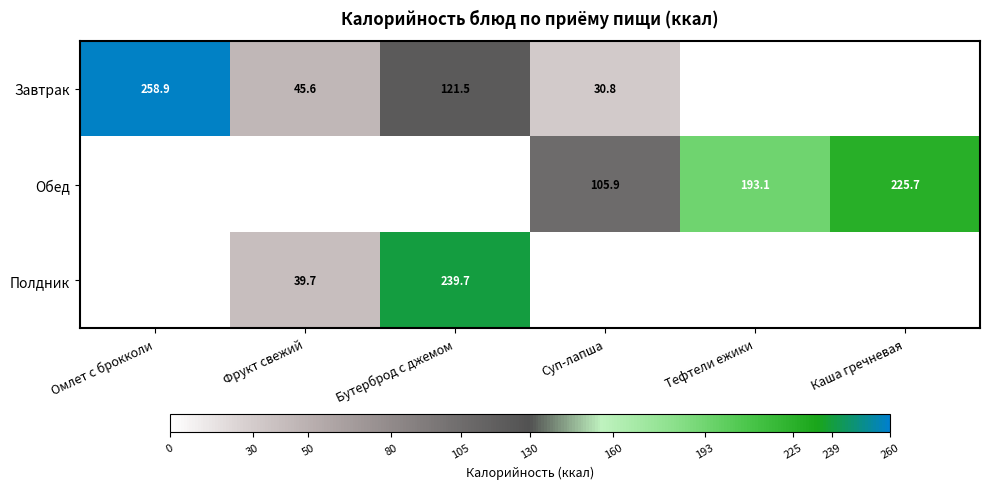

True or false: Полдник has a value of 239.7 at Бутерброд с джемом.

True